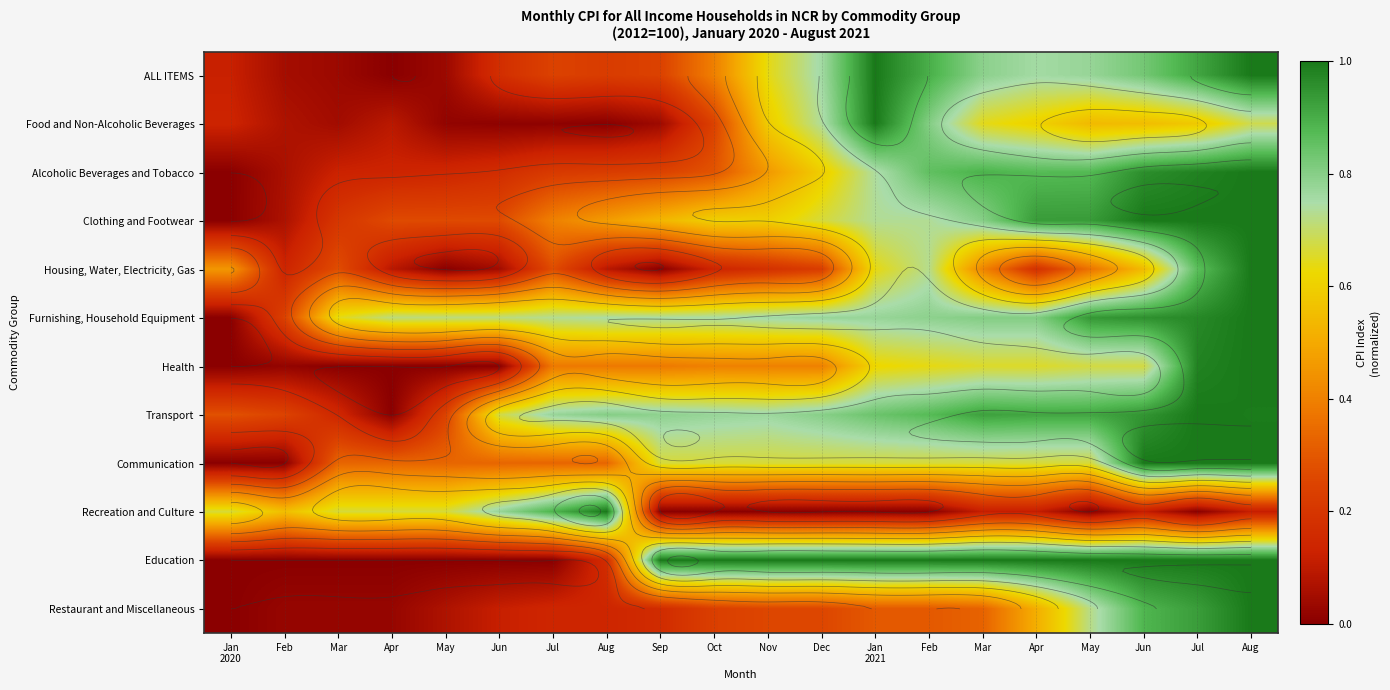

What is the difference between the ALL ITEMS values at Jun and Dec?

0.1